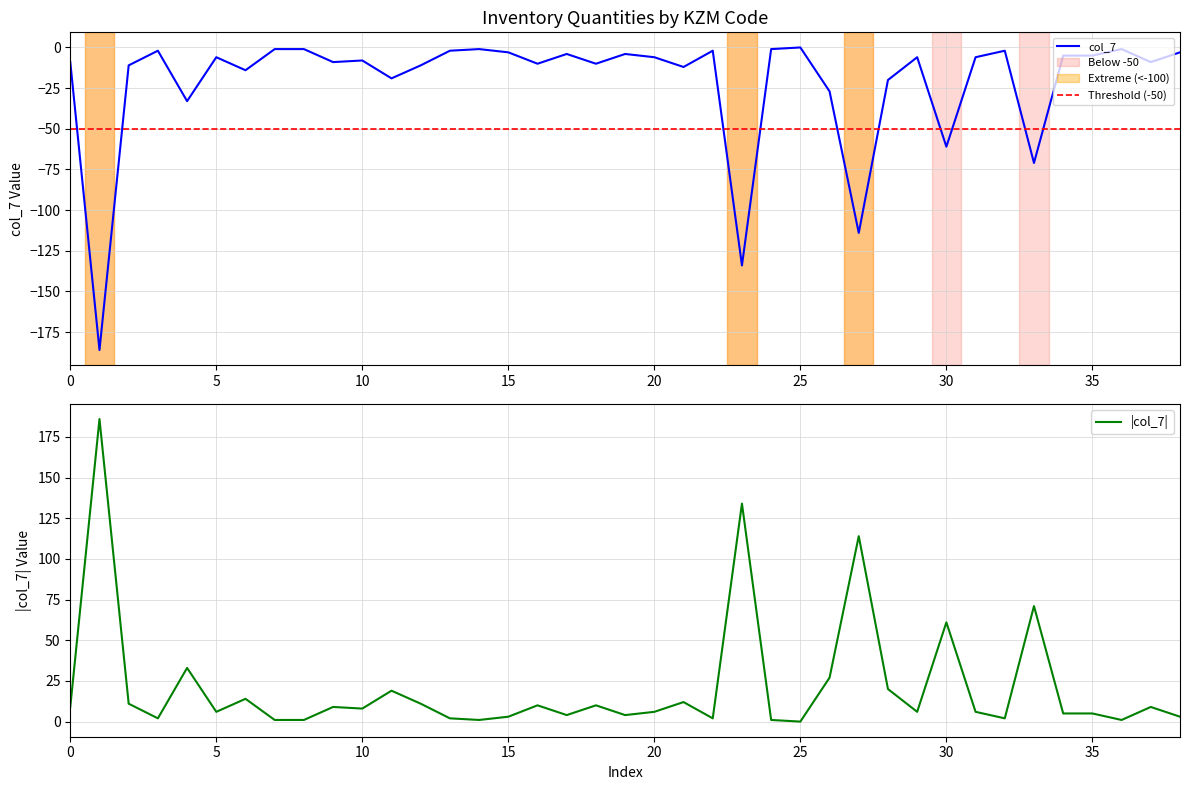

How many values exceed -6?

16